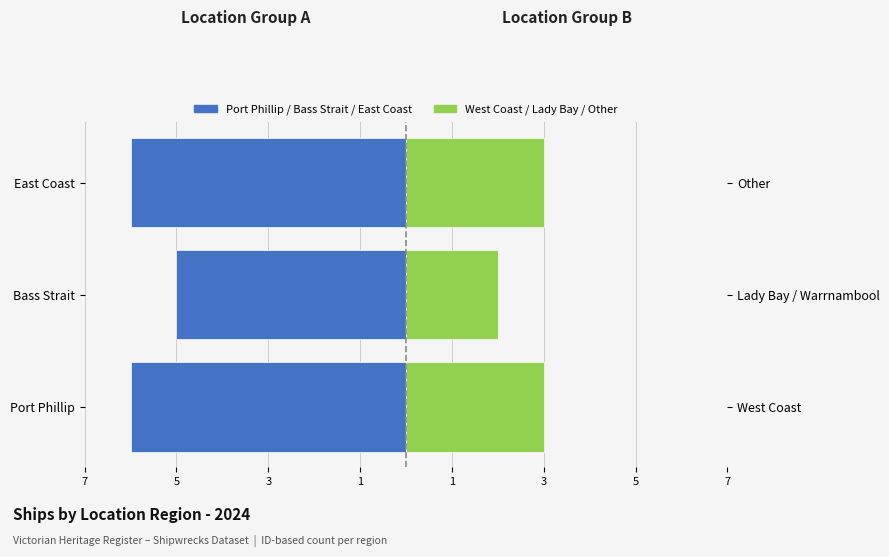

Count the Port Phillip / Bass Strait / East Coast values in the range -6 to -5.

3